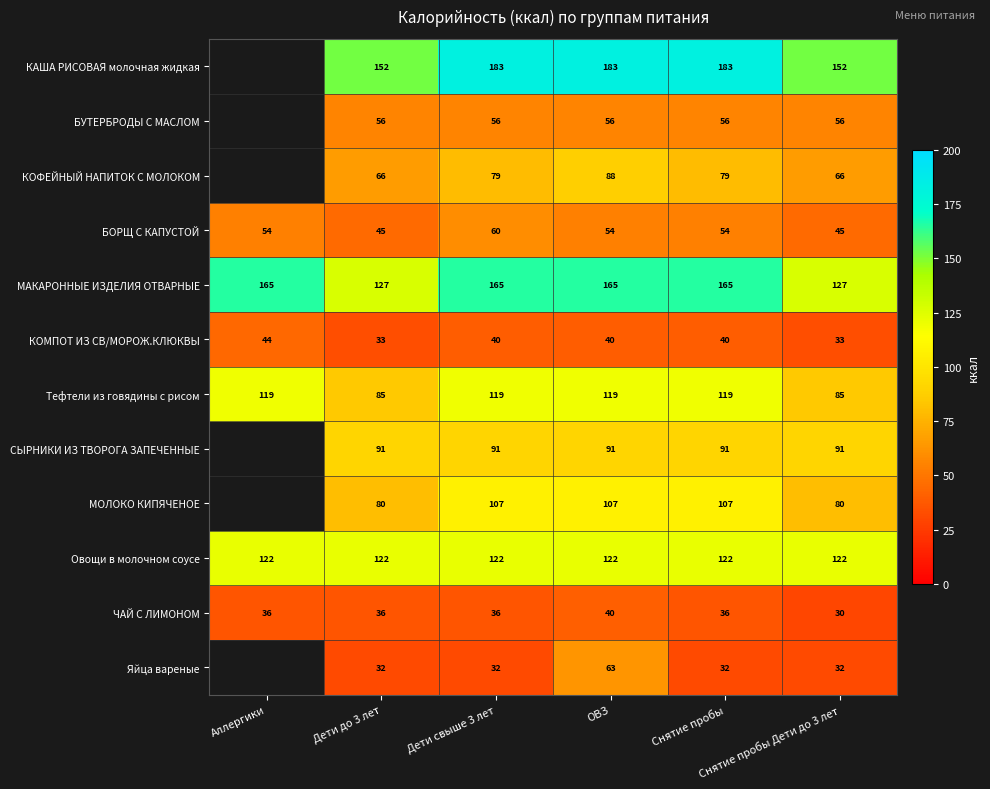

What is the minimum value shown in the chart?

30.0